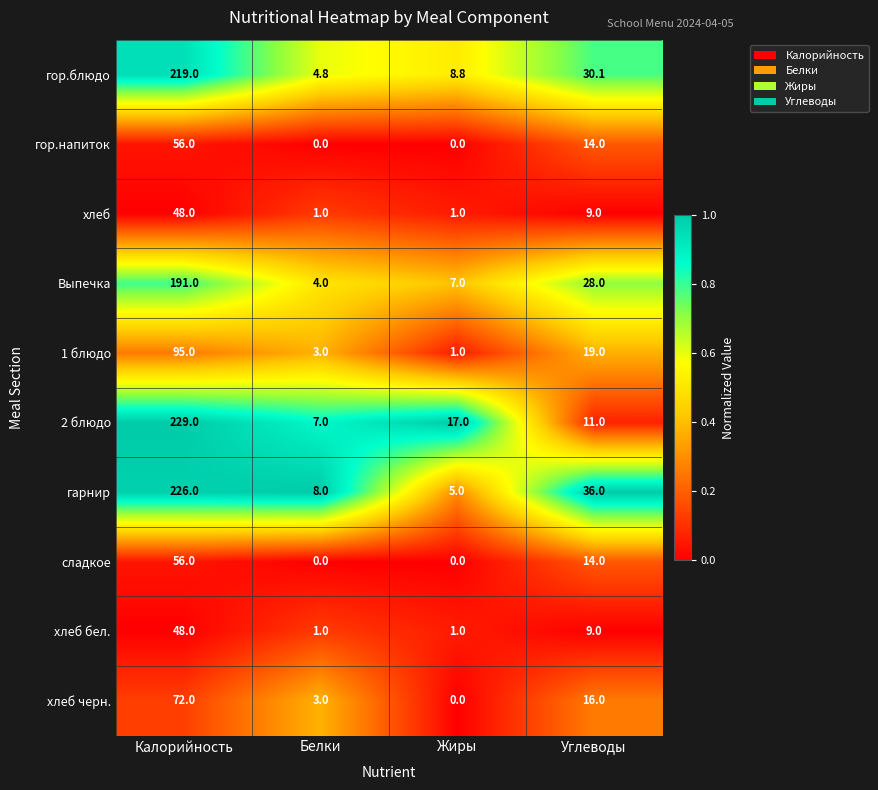

What is the sum of the гарнир values at Жиры and Калорийность?

231.0